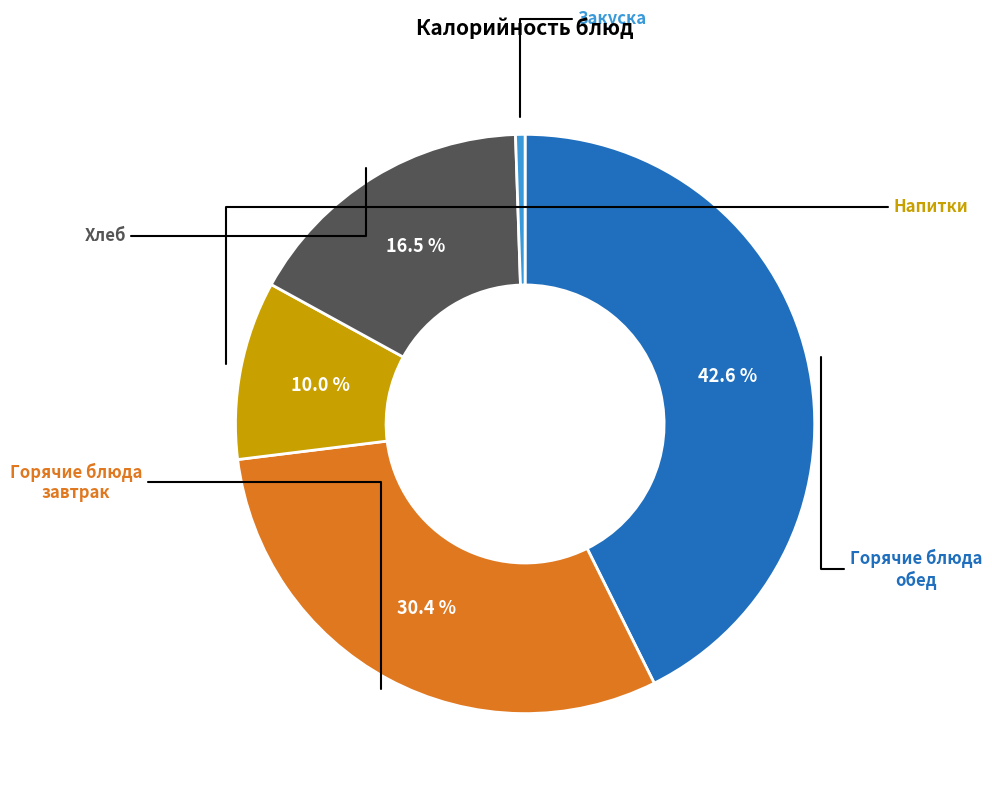

Is there any slice that represents more than half of the pie?

No